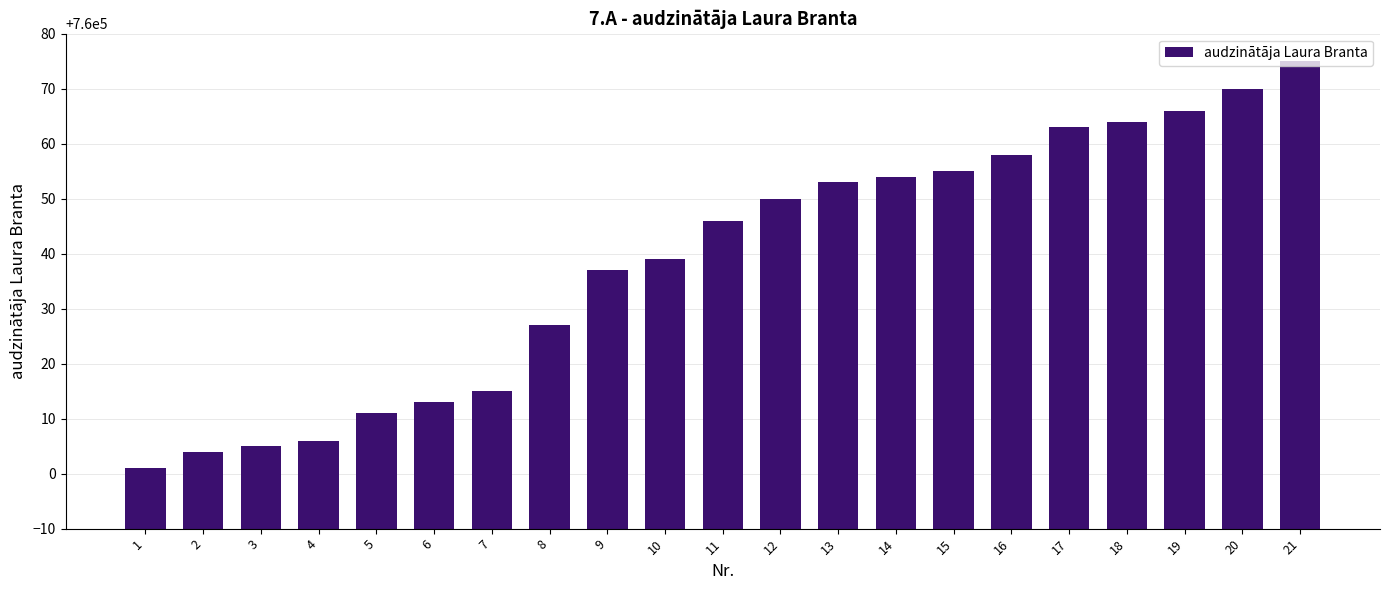

Rank the categories by value from highest to lowest.

21, 20, 19, 18, 17, 16, 15, 14, 13, 12, 11, 10, 9, 8, 7, 6, 5, 4, 3, 2, 1